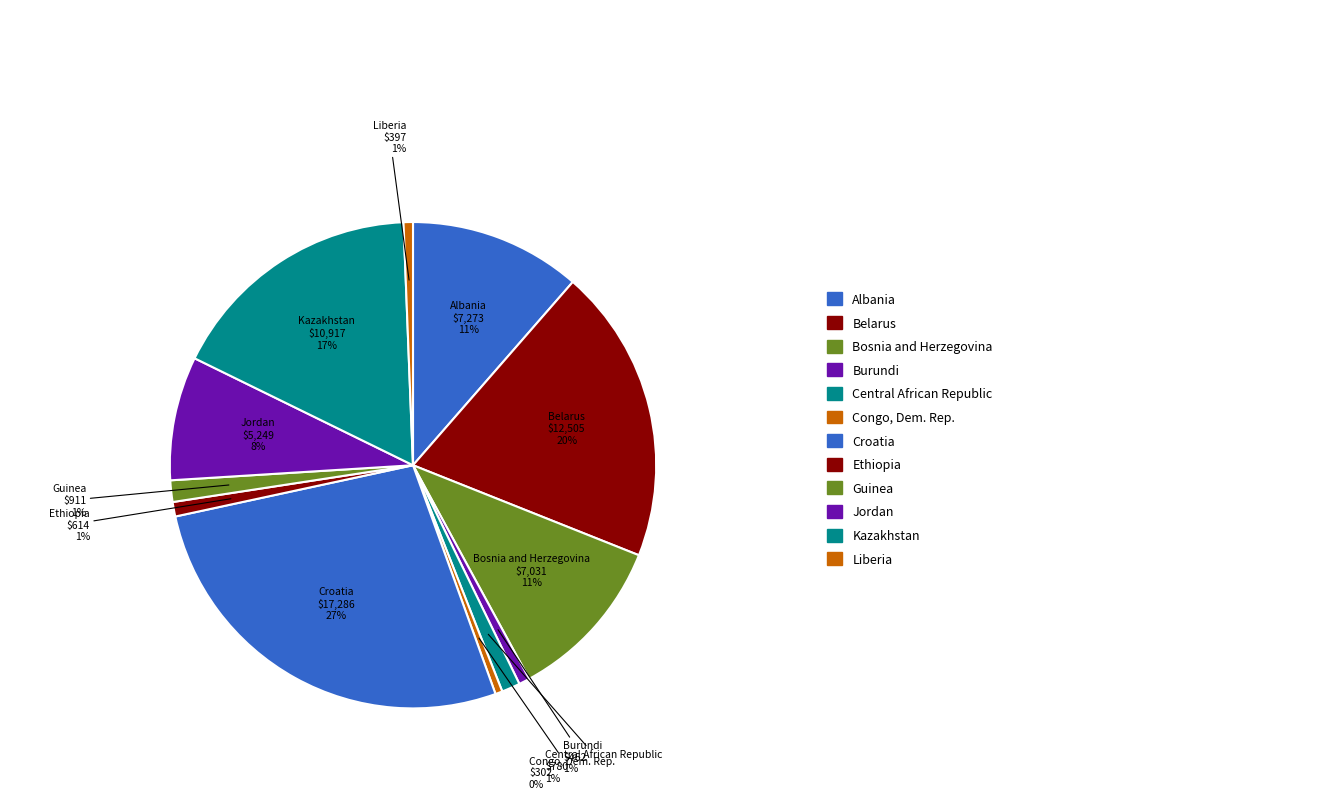

Does any single category account for the majority?

No